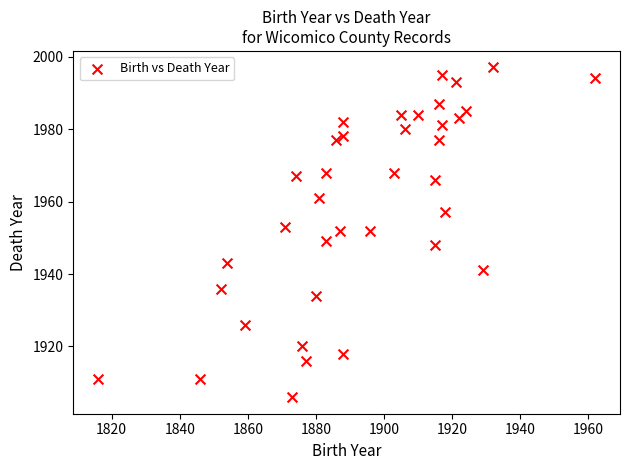

What is the range of Y values (max minus min)?

91